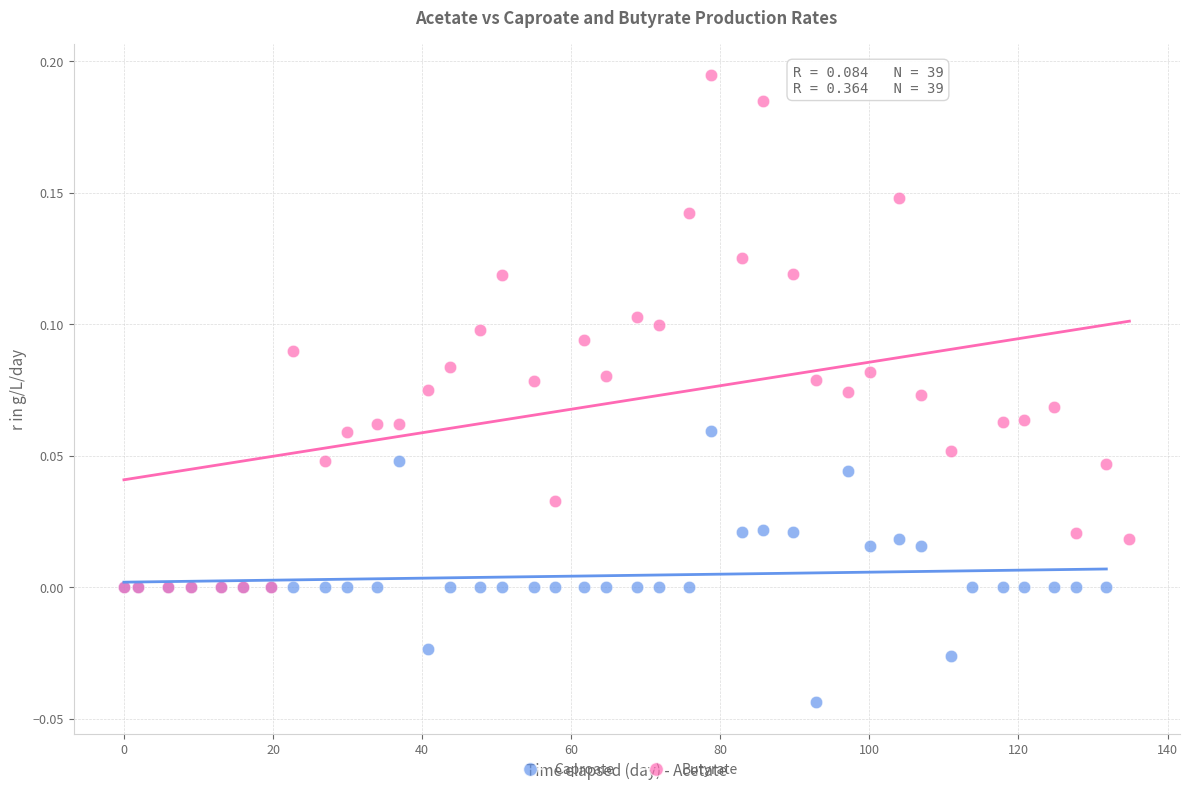

Which series contains the lowest Y value?

Caproate